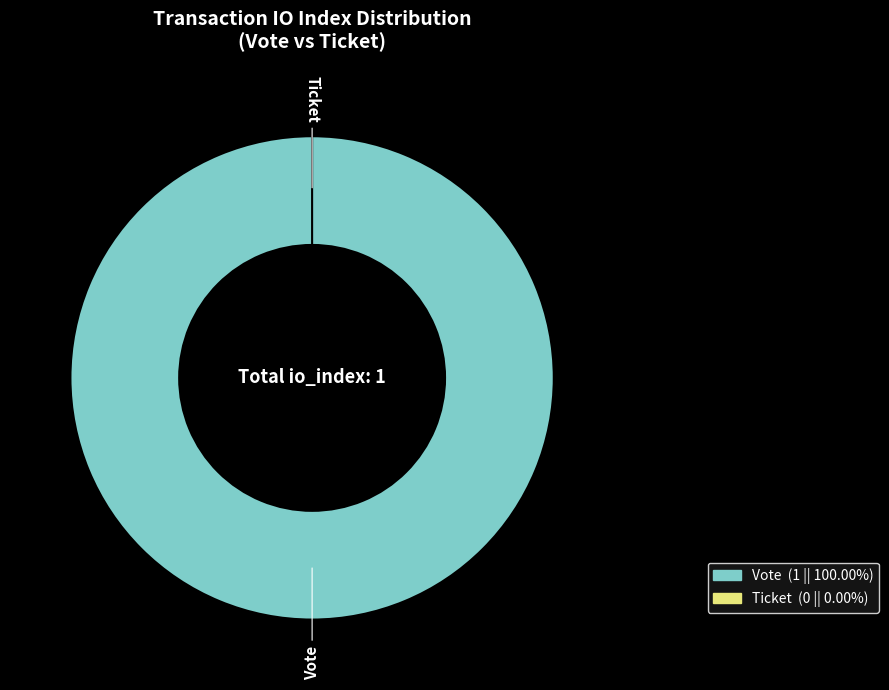

How many slices are in this pie chart?

2